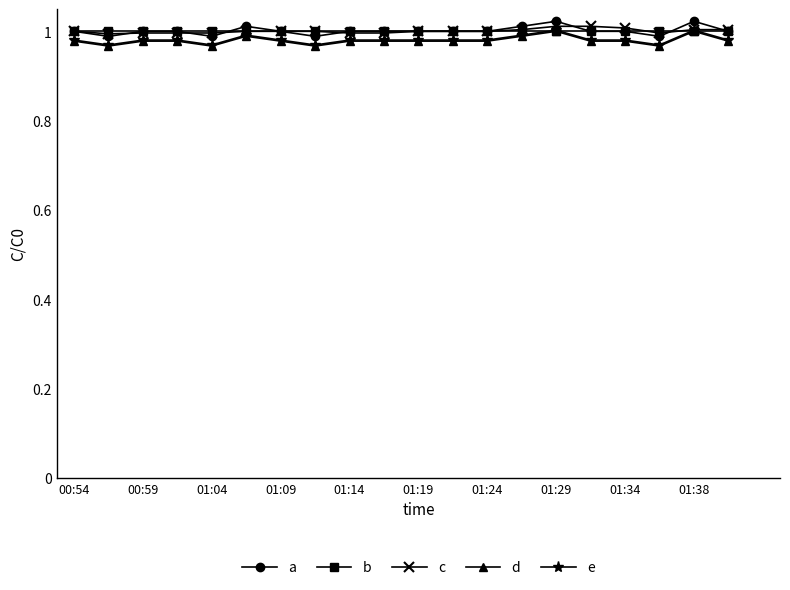

How many lines are shown in the chart?

5